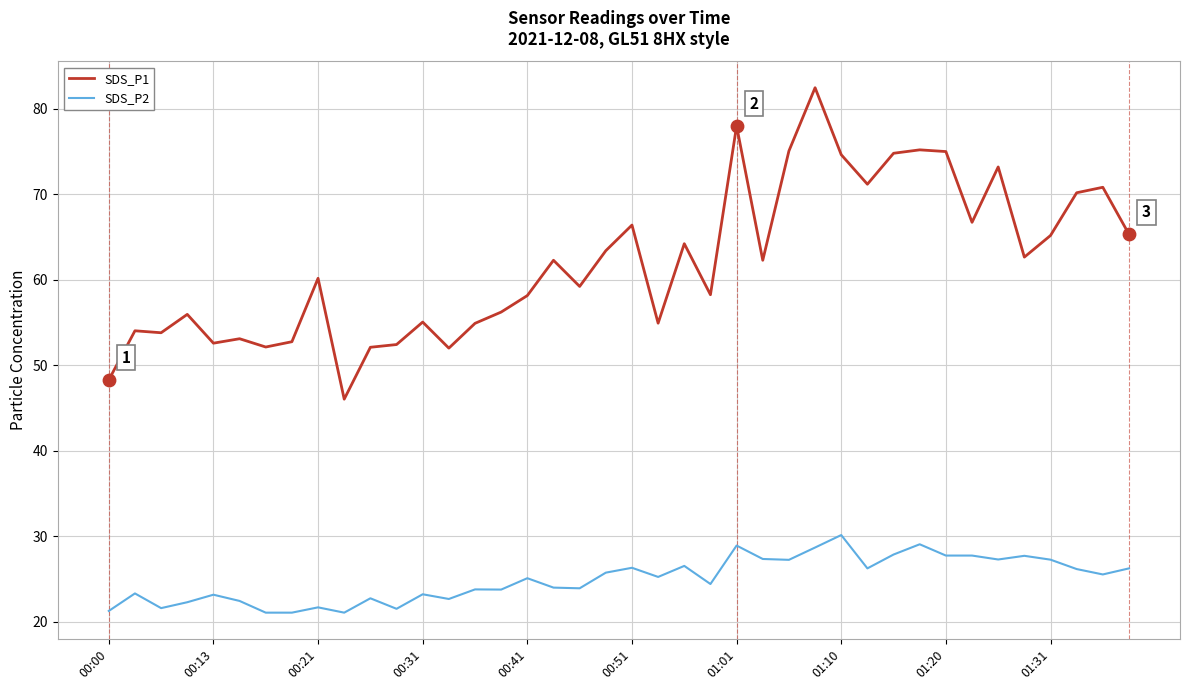

Which series has the largest total across all categories?

SDS_P1